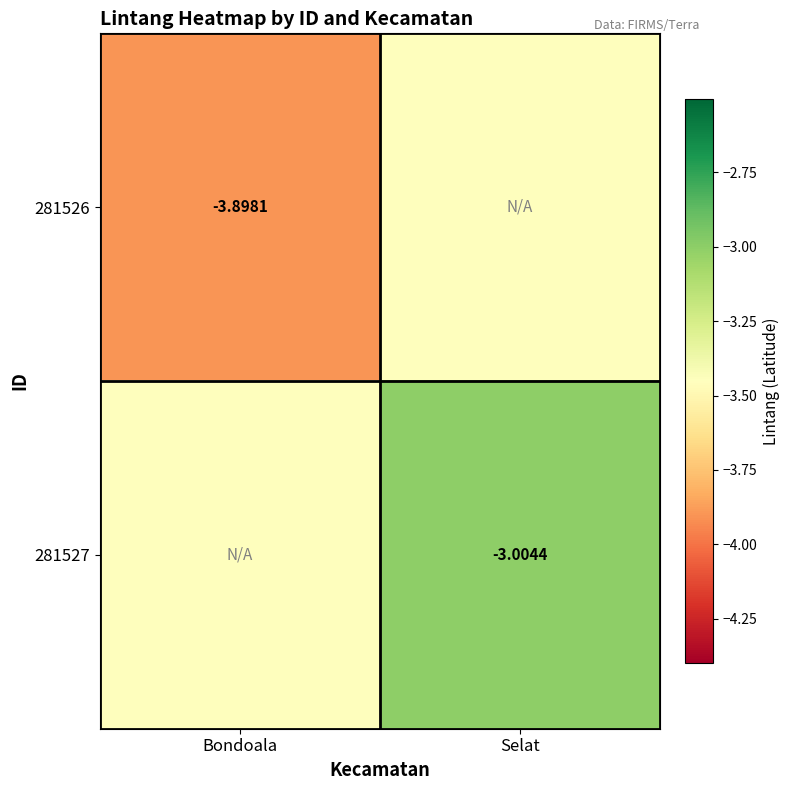

Is the value of 281526 at Bondoala greater than the value of 281527 at Selat?

No